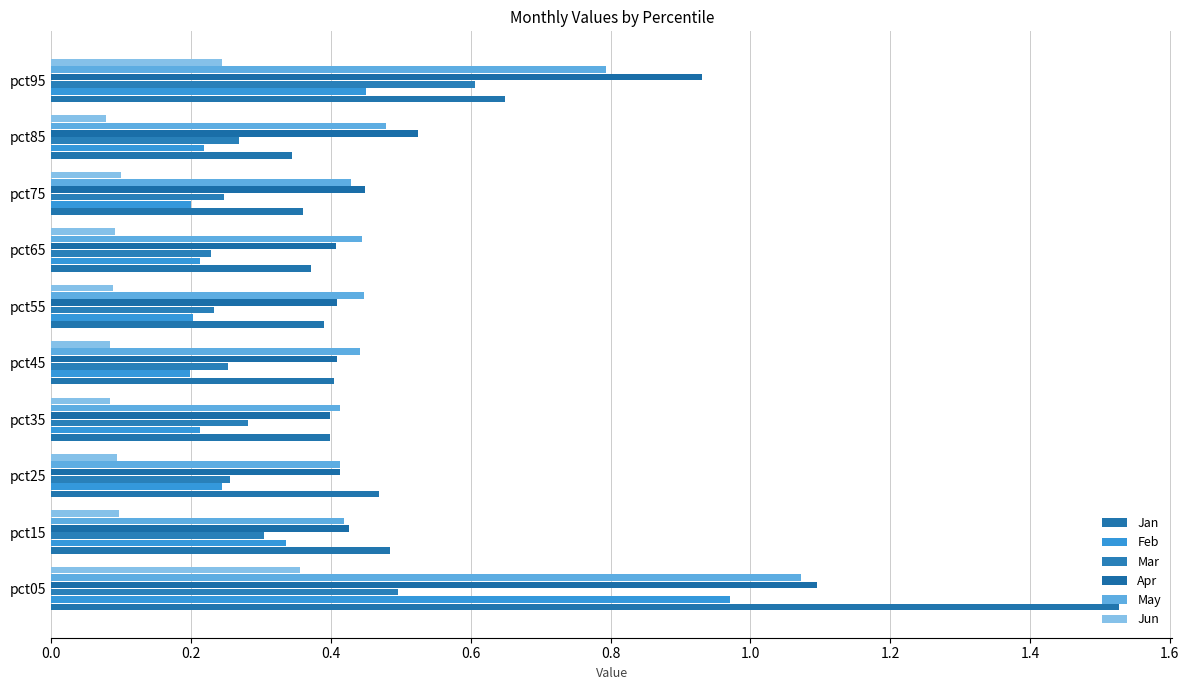

What is the difference between the maximum and minimum values in the Jan series?

1.2